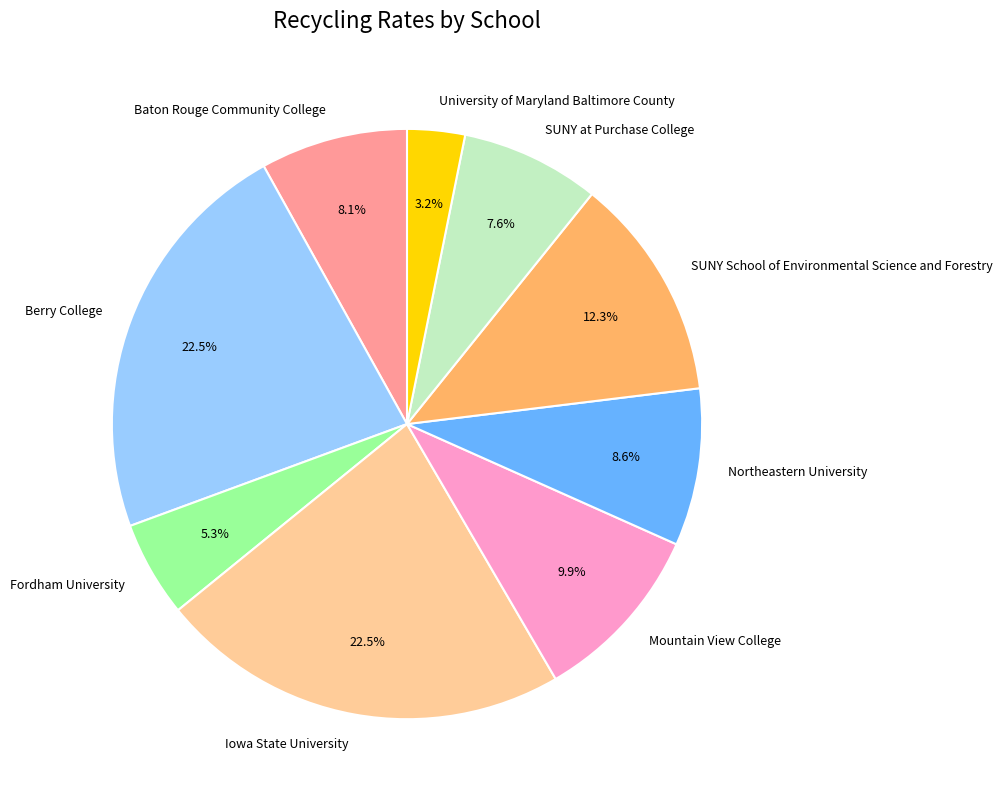

True or false: Iowa State University accounts for 37% of the total.

False